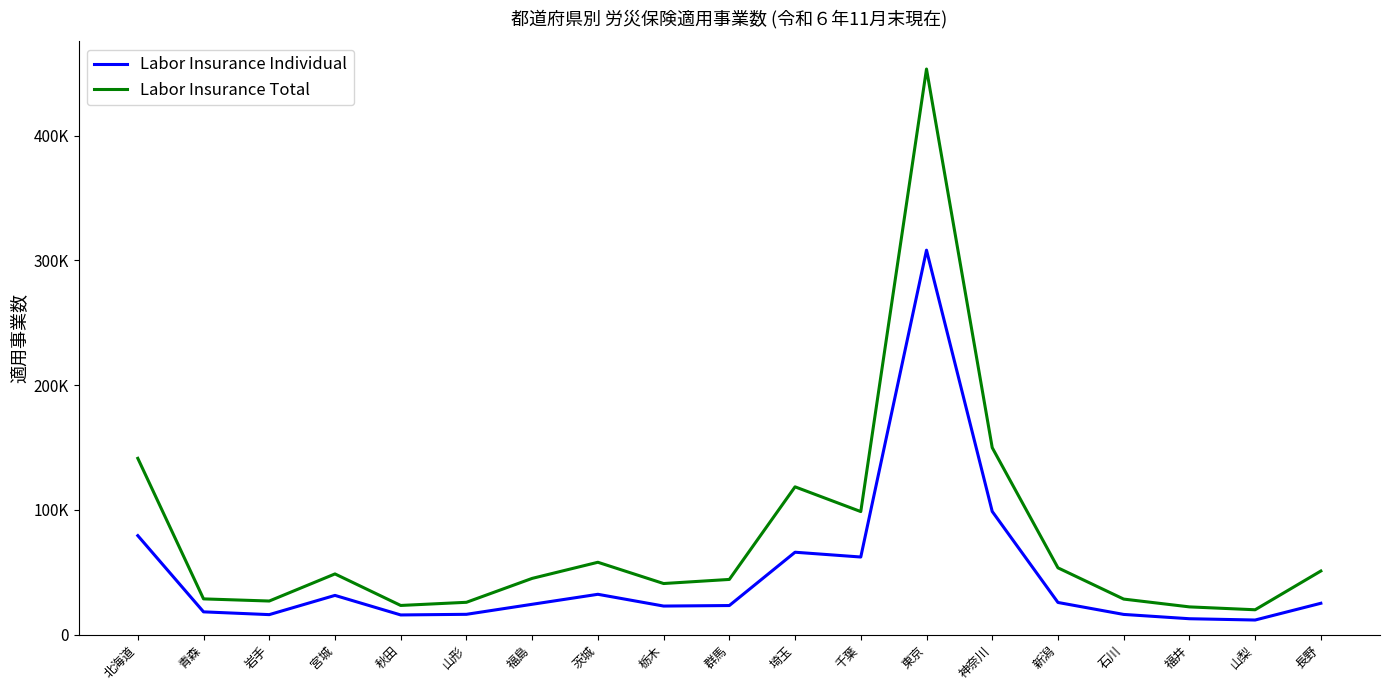

Is the value of Labor Insurance Total at 栃木 greater than the value of Labor Insurance Individual at 埼玉?

No